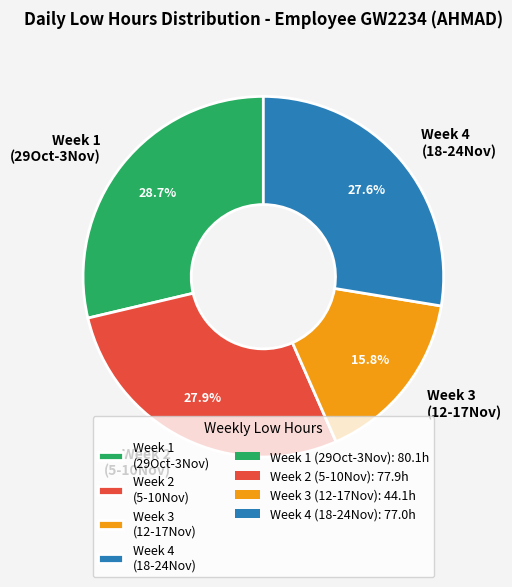

Approximately how many times larger is the value at Week 2 (5-10Nov) compared to Week 4 (18-24Nov)?

1.0